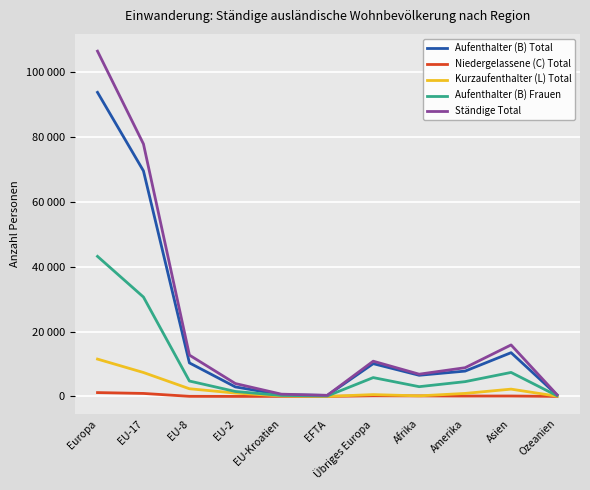

Does the chart display data point markers on the line(s)?

No